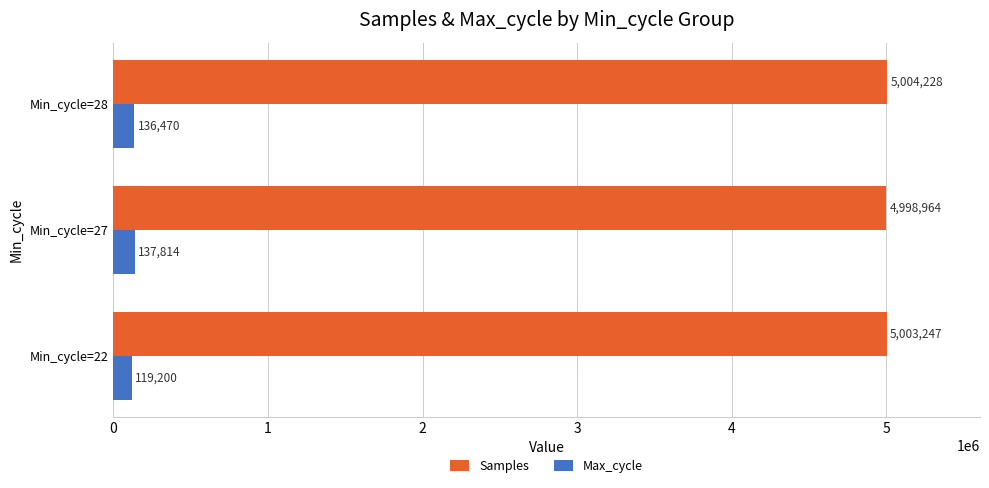

Rank the series at Min_cycle=28 from lowest to highest value.

Max_cycle, Samples